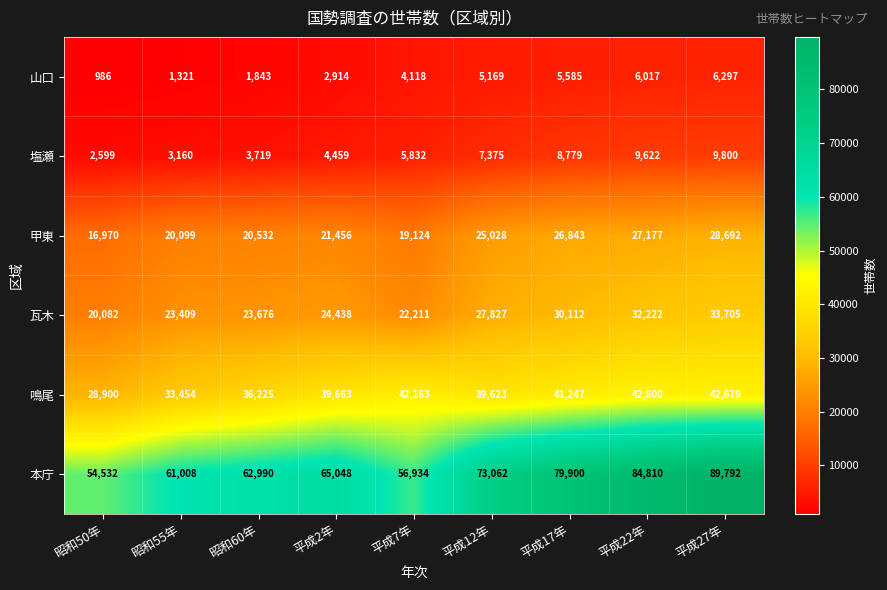

Is it true that 瓦木 equals 8868 at 昭和60年?

False